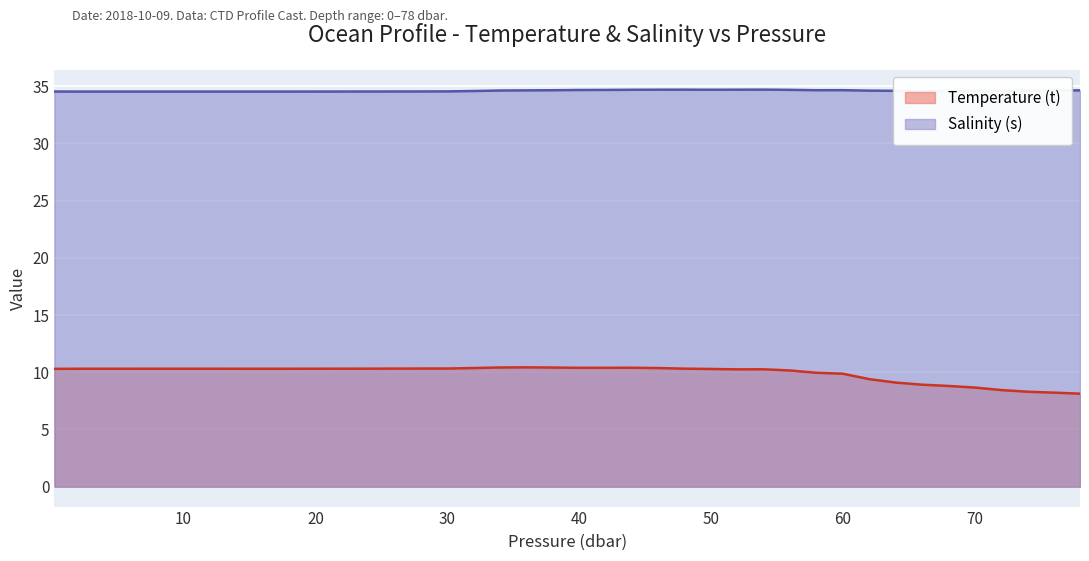

How many lines are shown in the chart?

2